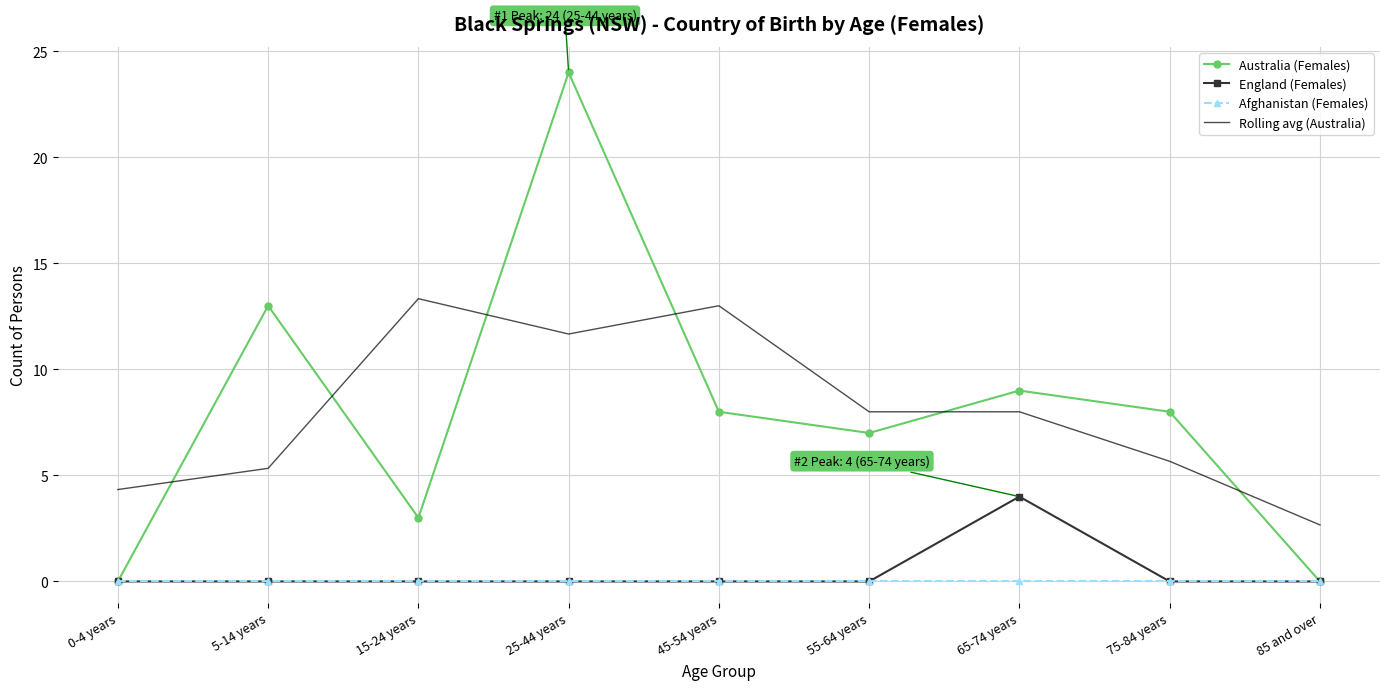

List the series in order of their peak value, highest first.

Australia (Females), Rolling avg (Australia), England (Females), Afghanistan (Females)